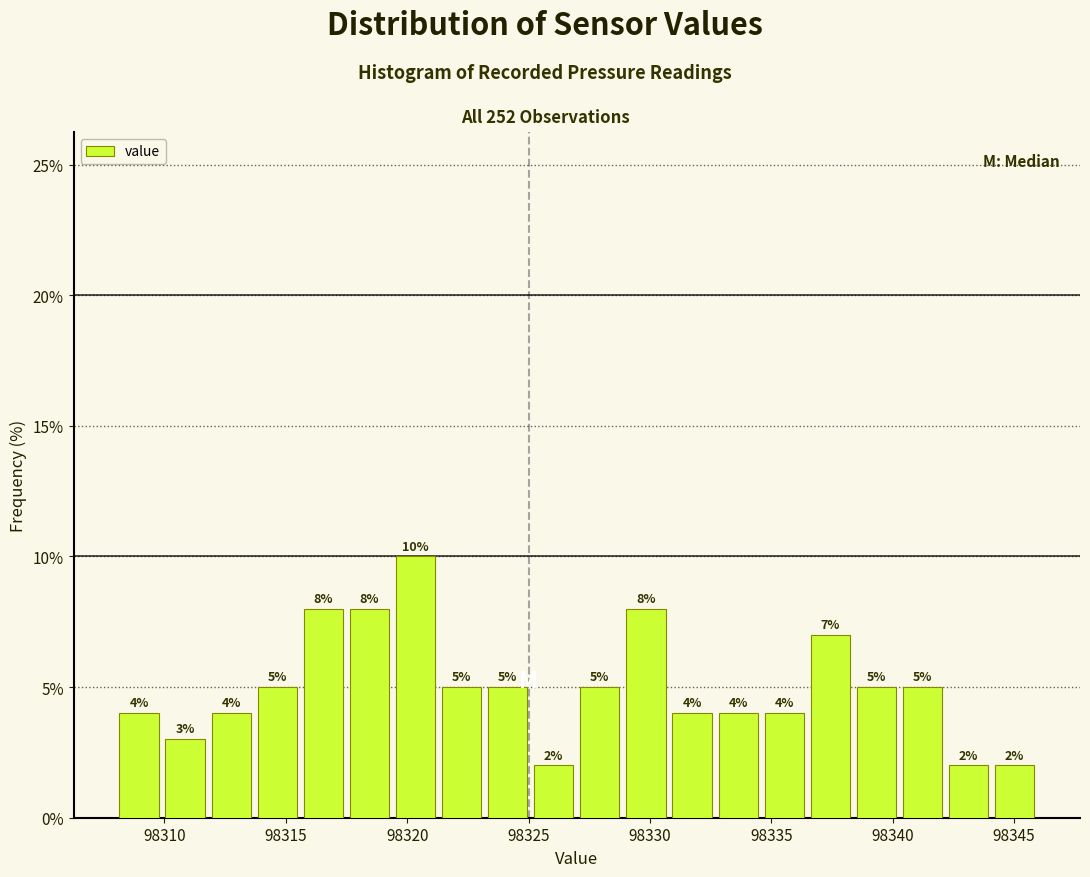

Around what value on the x-axis is the tallest bar? Give the approximate position of its centre, as read against the axis.

98320.5